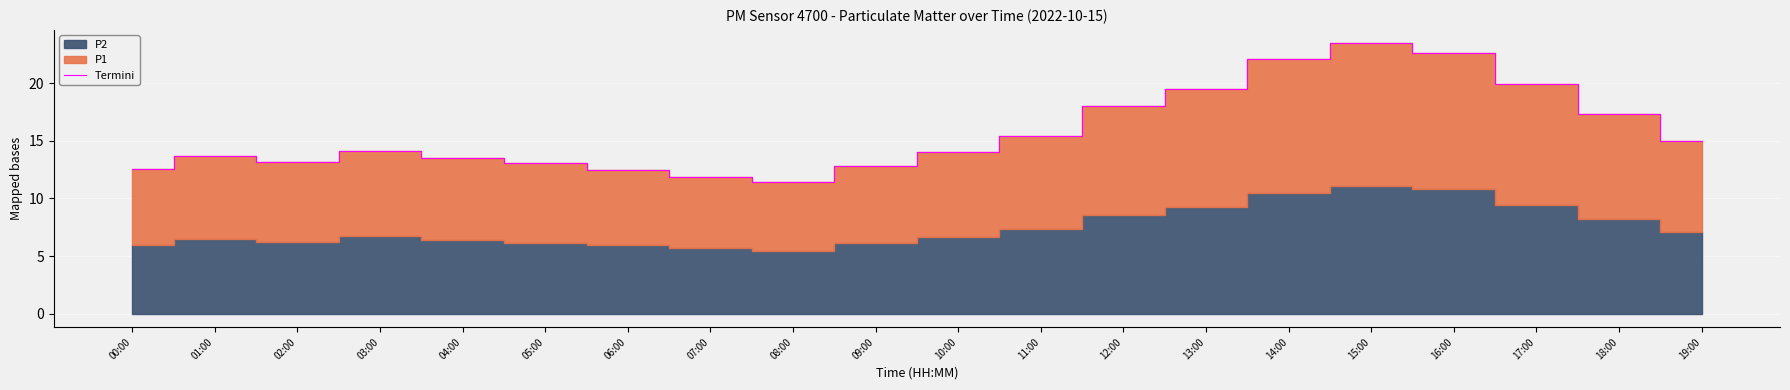

Which has a higher value, 10:00 or 17:00?

17:00